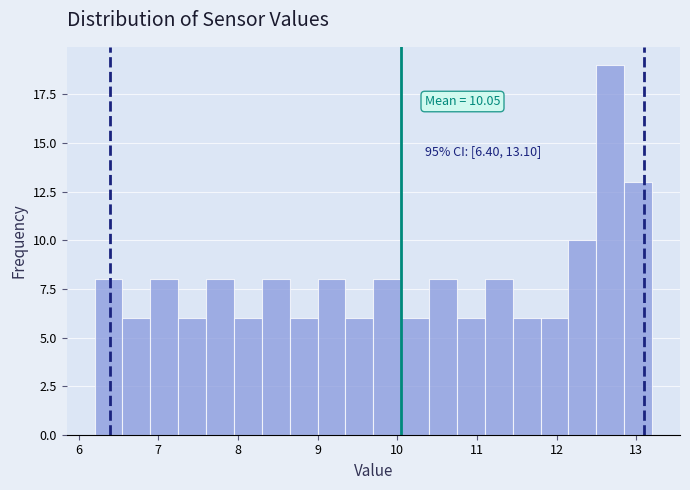

Around what value on the x-axis is the tallest bar? Give the approximate position of its centre, as read against the axis.

12.7